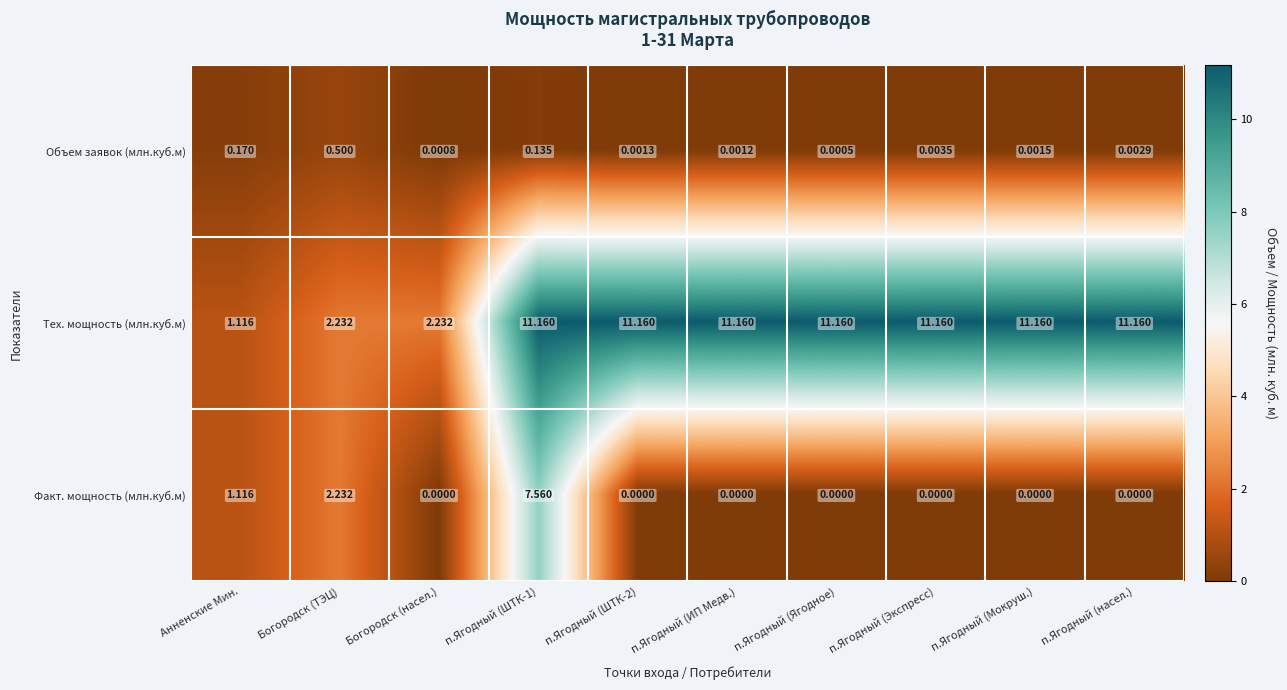

Is the value of Факт. мощность (млн.куб.м) at п.Ягодный (насел.) greater than the value of Тех. мощность (млн.куб.м) at Анненские Мин.?

No